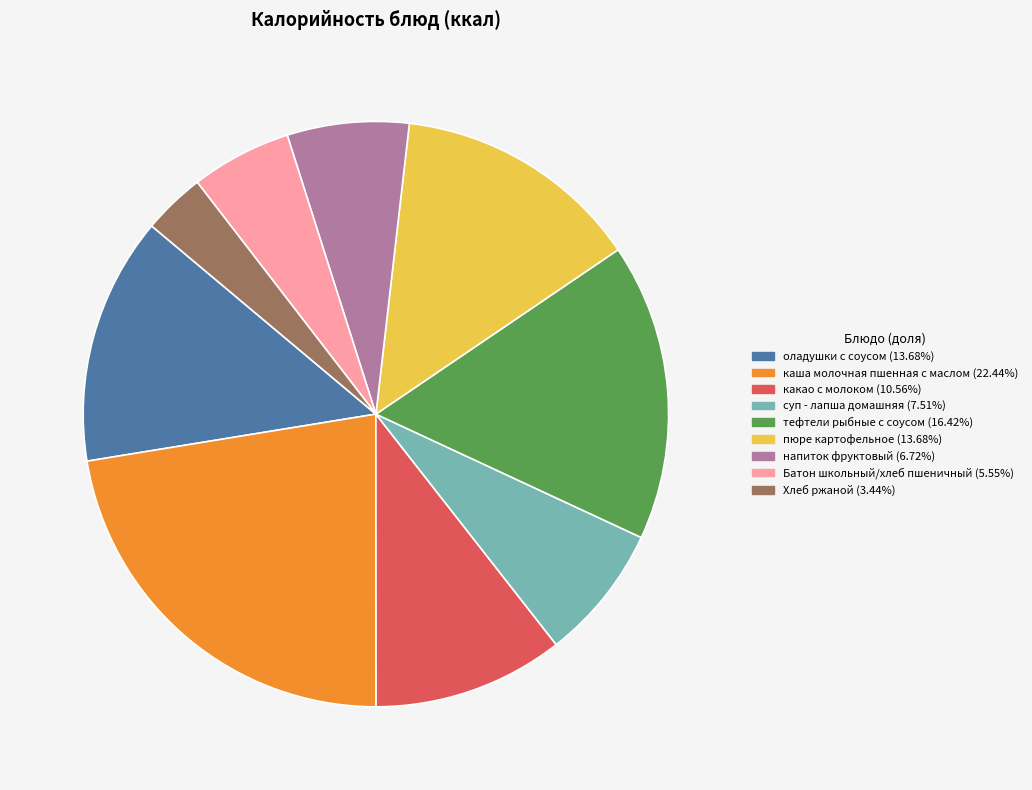

Do Хлеб ржаной (3.44%) and какао с молоком (10.56%) together represent more than half of the pie?

No